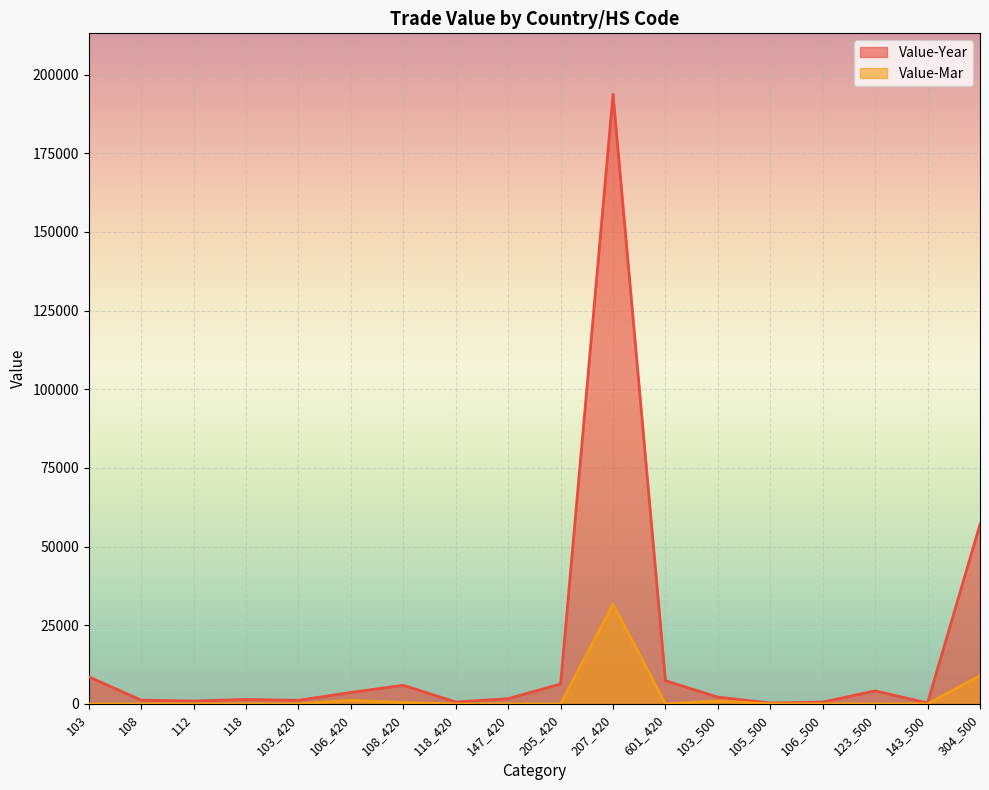

What is the spread (max minus min) of values at 123_500?

4140